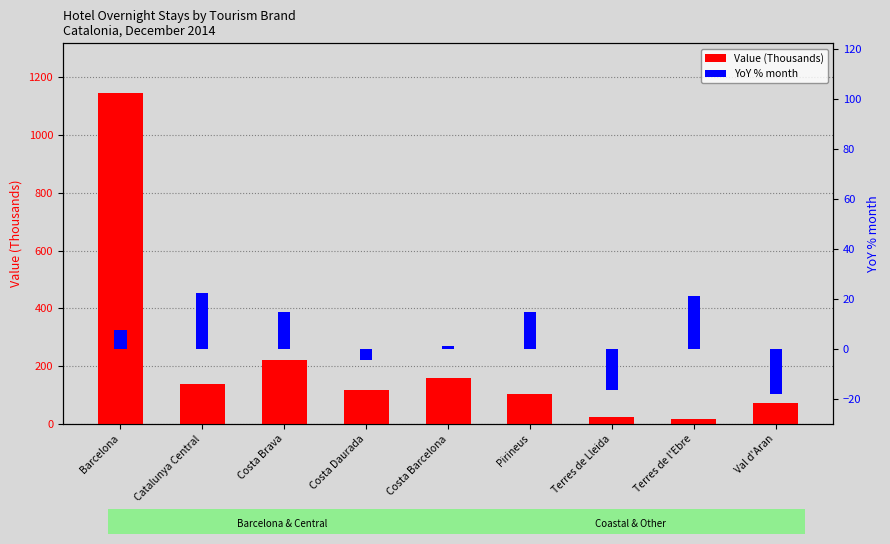

What position from the left is Pirineus?

6